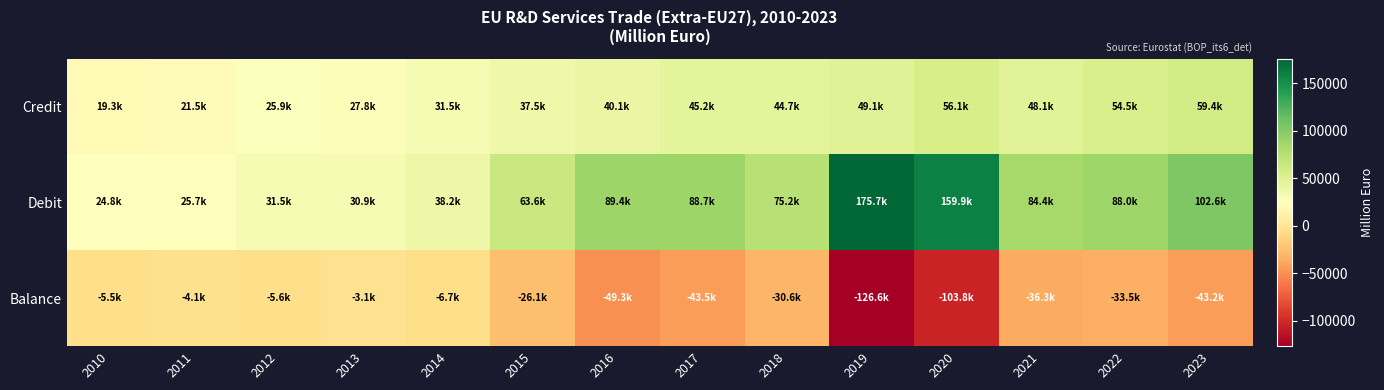

Which series changed the most between 2011 and 2016?

Debit